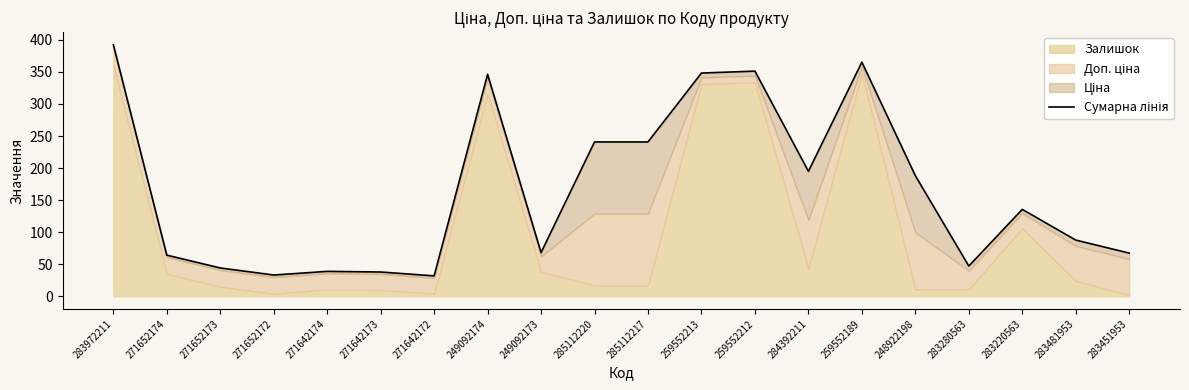

What is the label of the 3rd point from the left?

271652173